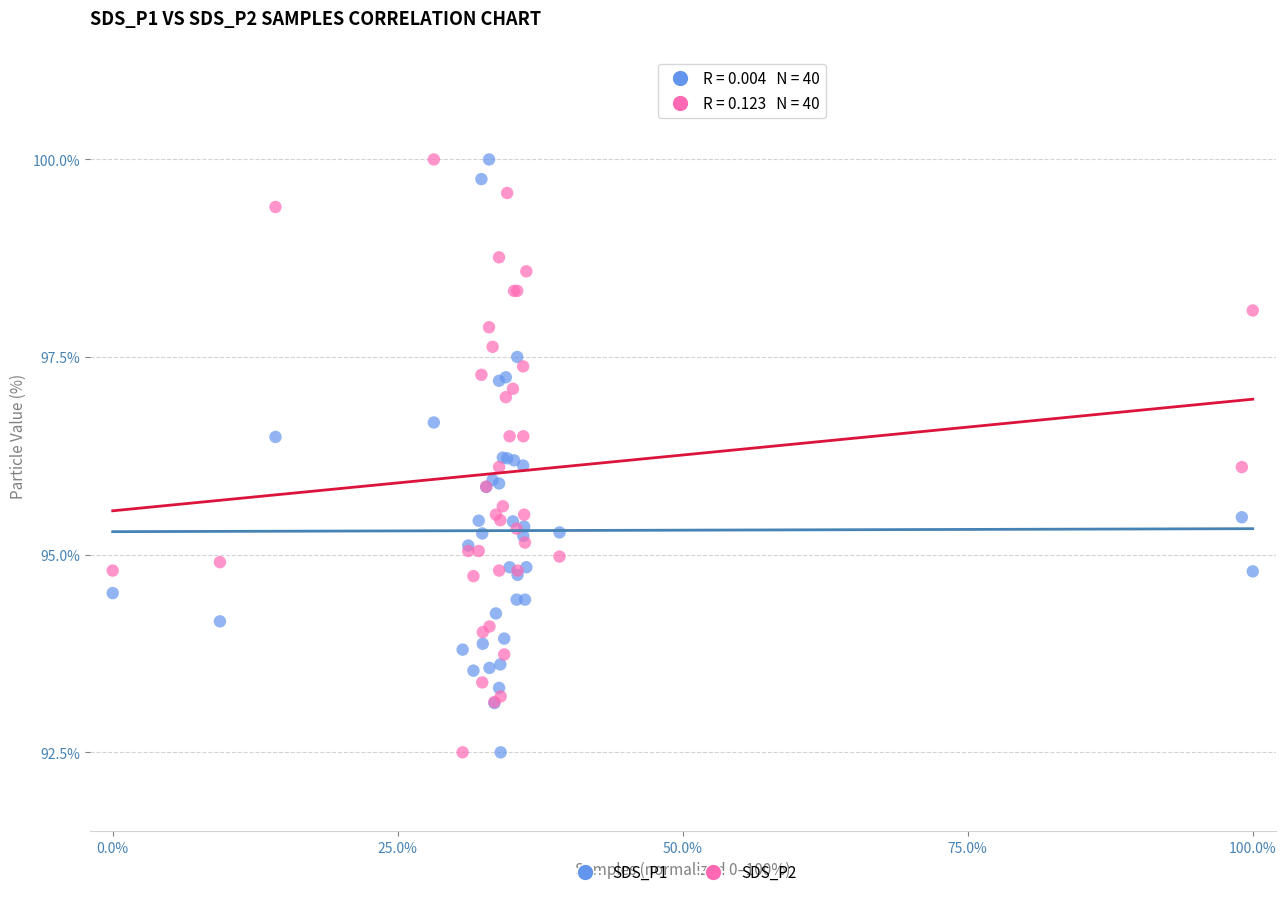

What are all the series names shown in the legend?

SDS_P1, SDS_P2